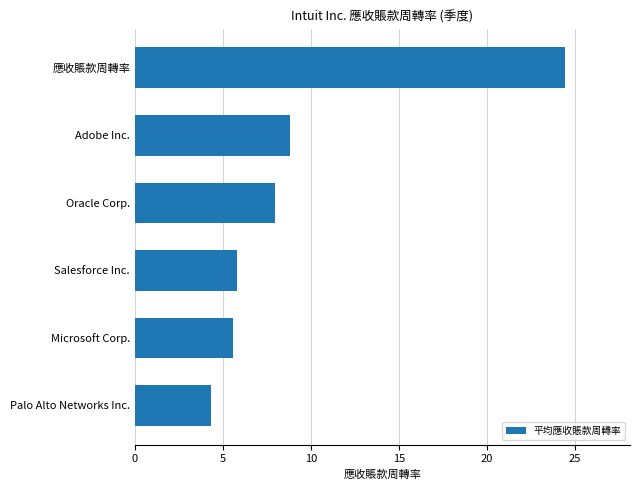

What is the sum of all values?

57.0